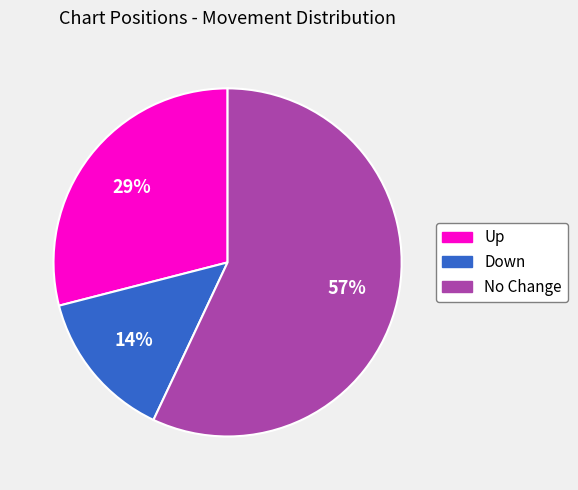

To the nearest percent, what is the difference between the largest and smallest slice percentages?

43%